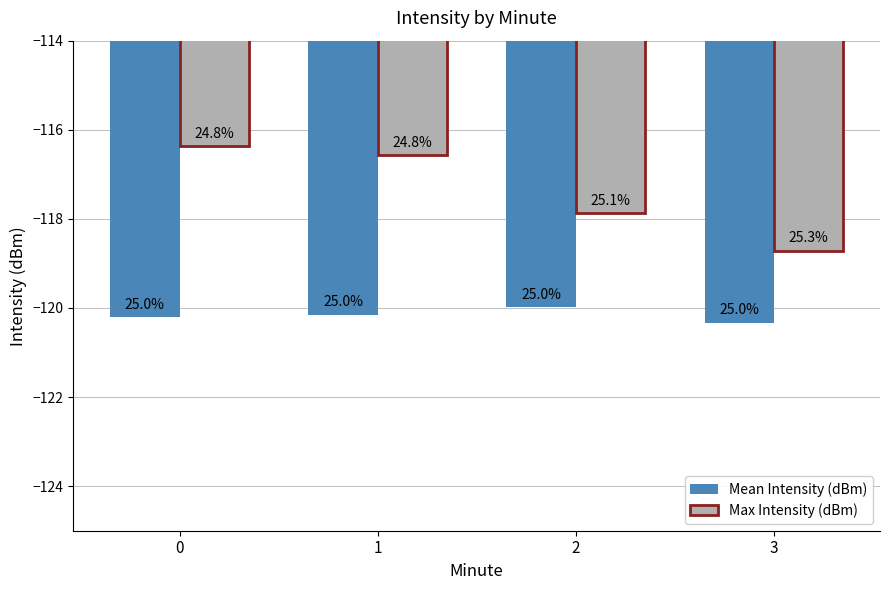

Where is Mean Intensity (dBm) nearest to the value -120?

2